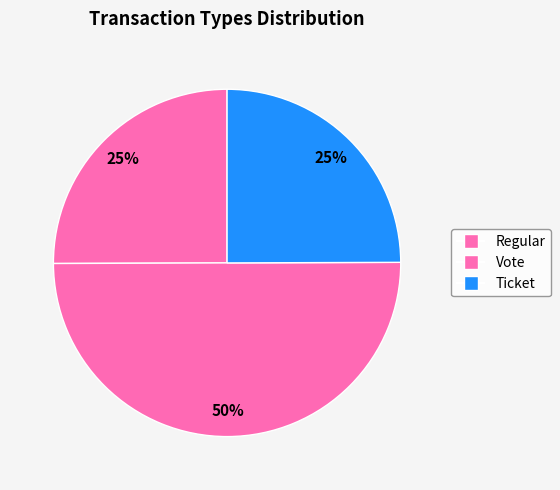

To the nearest percent, what is the average slice percentage?

33%